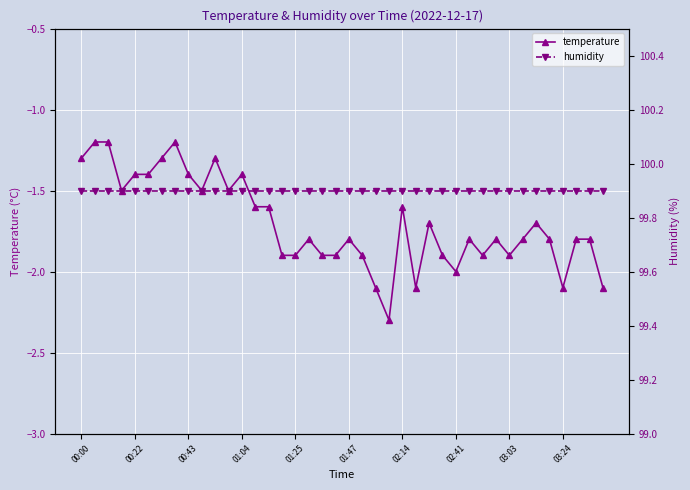

At which category does the chart reach its peak across all series?

00:00